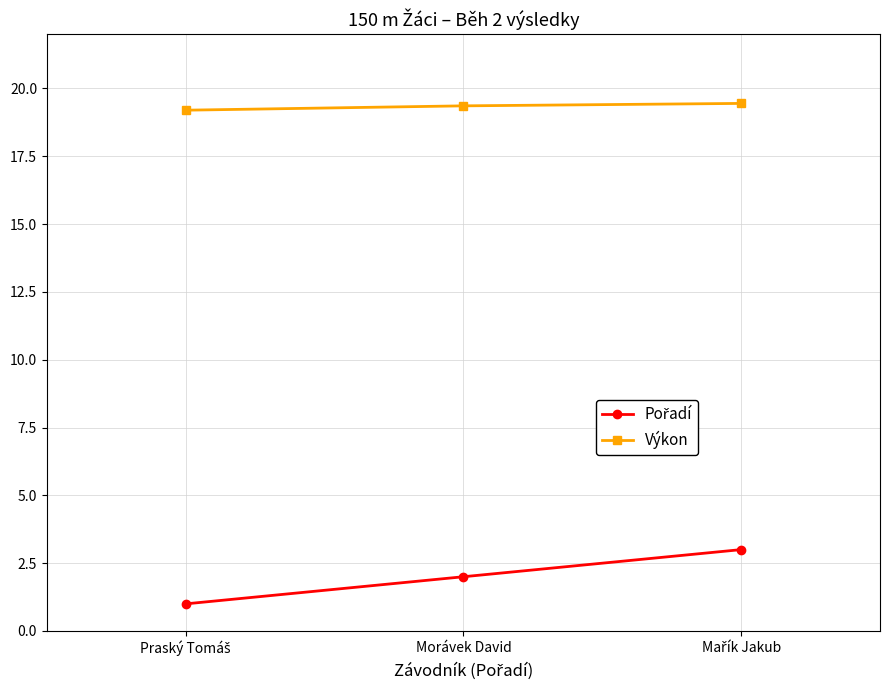

What is the value of the Výkon point at the 1st from the left?

19.2